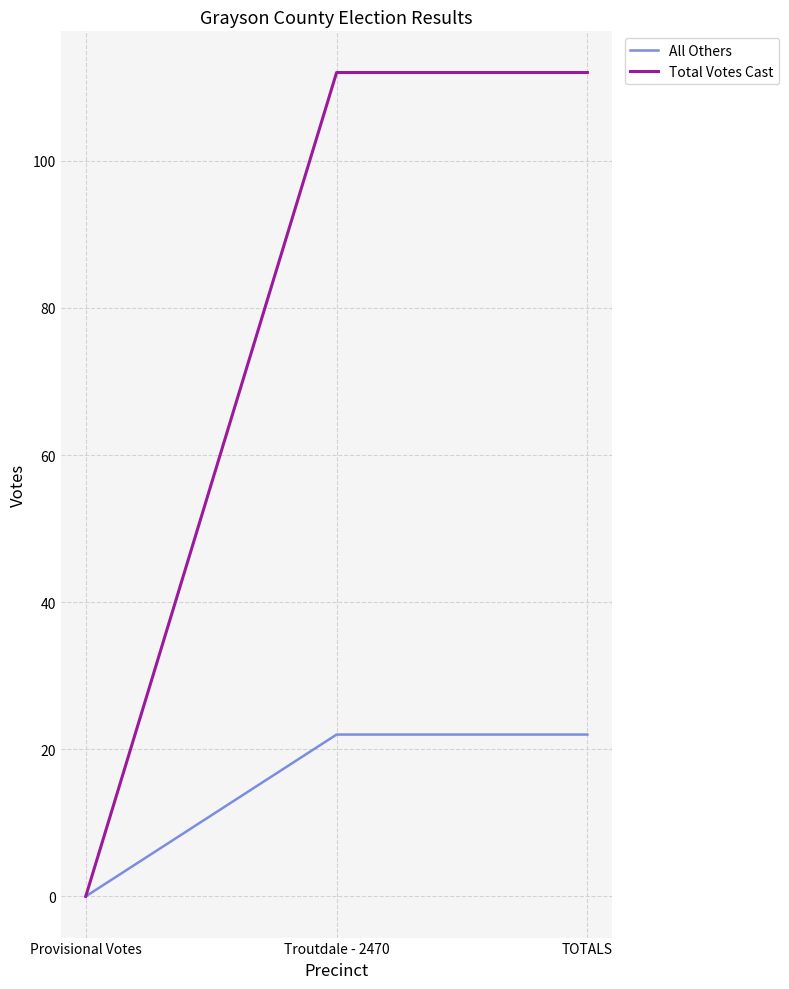

What is the difference between the second highest and minimum values in the Total Votes Cast series?

112